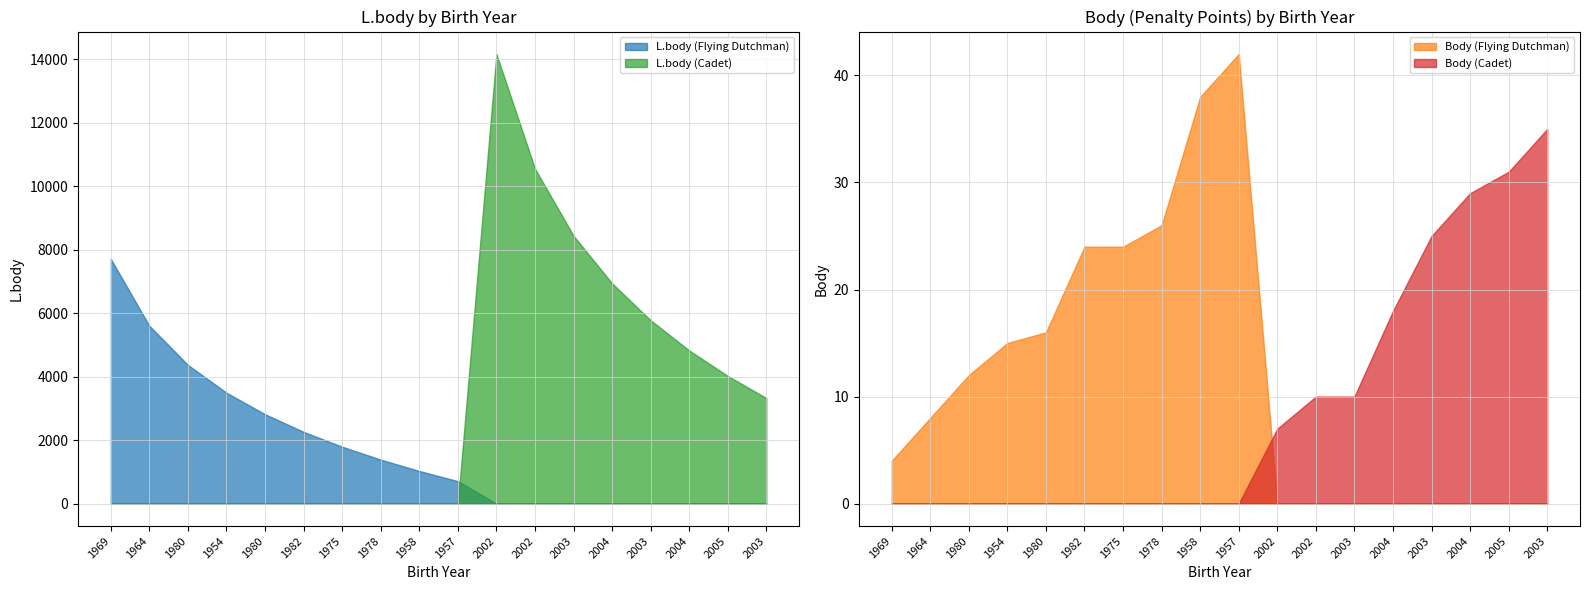

What is the sum of the L.body (Flying Dutchman) values at 1980 and 1958?

3841